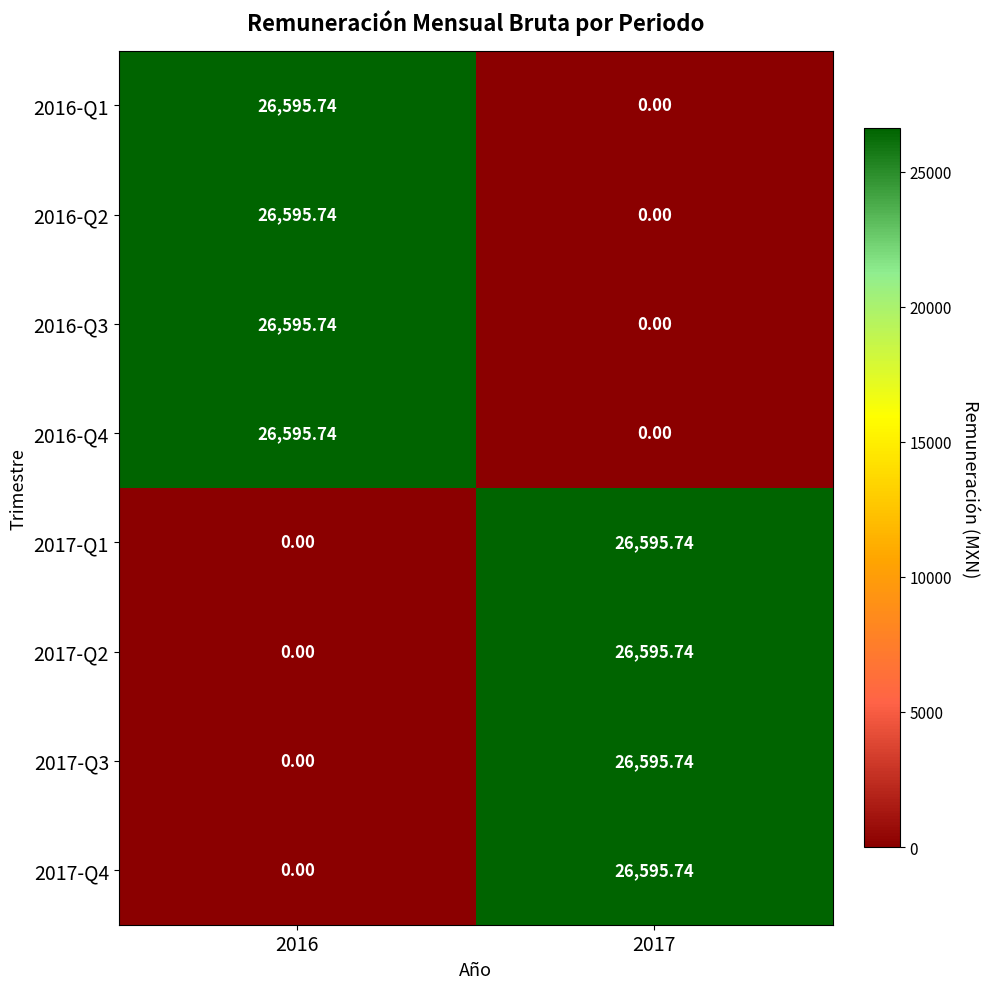

Is the value of 2016-Q4 at 2017 greater than the value of 2017-Q1 at 2017?

No